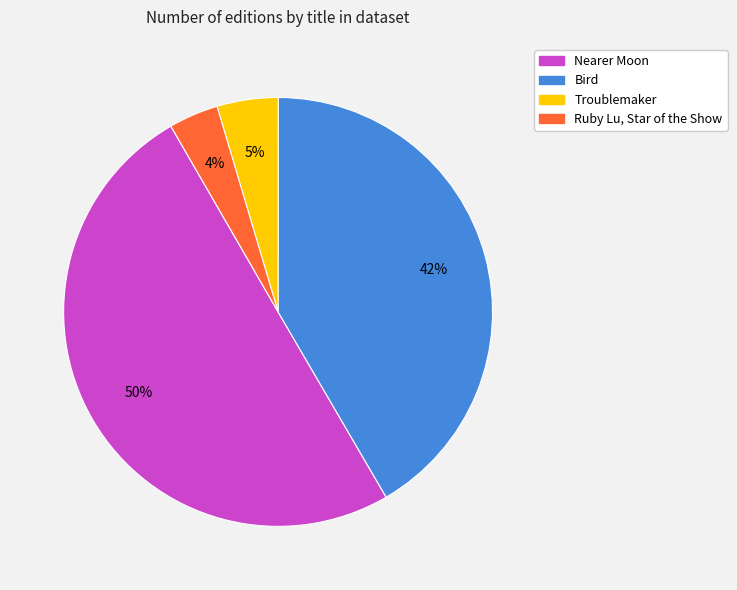

Does Bird account for over 50% of the chart?

No